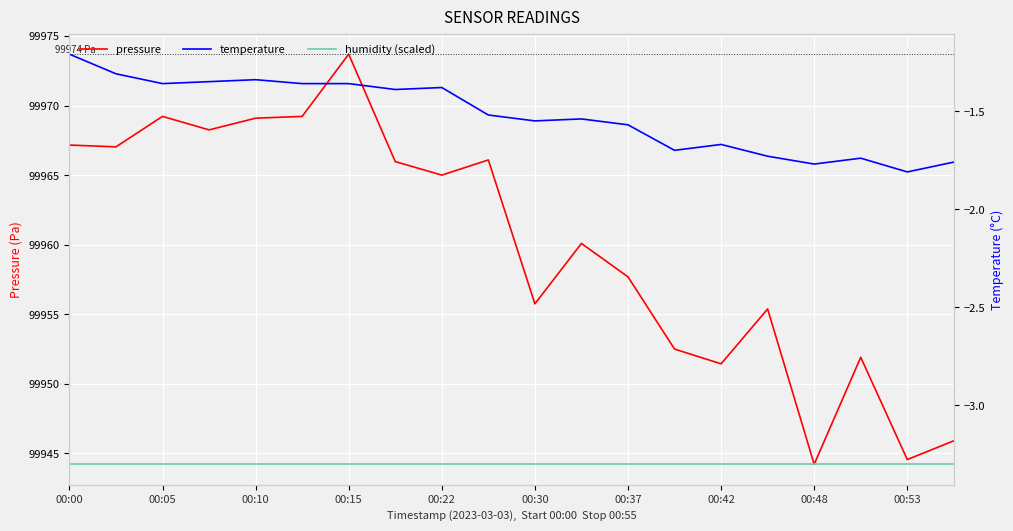

What is the lowest value of the pressure series?

99944.2